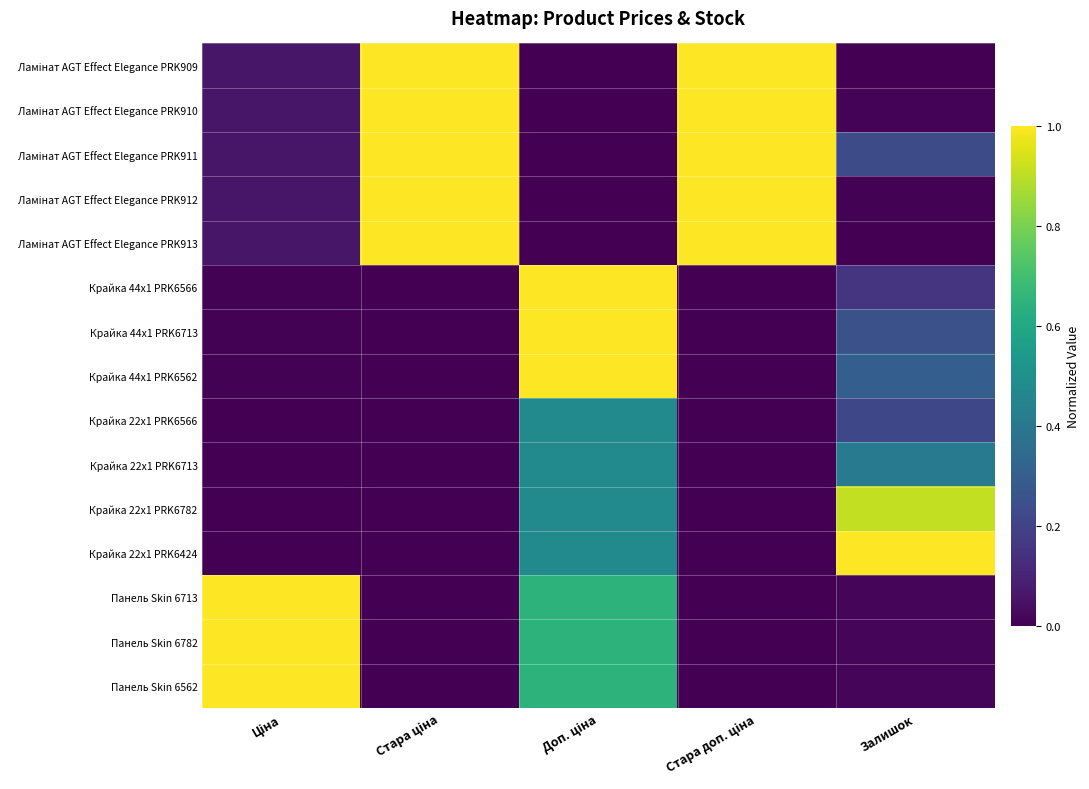

How many categories are shown in the chart?

5